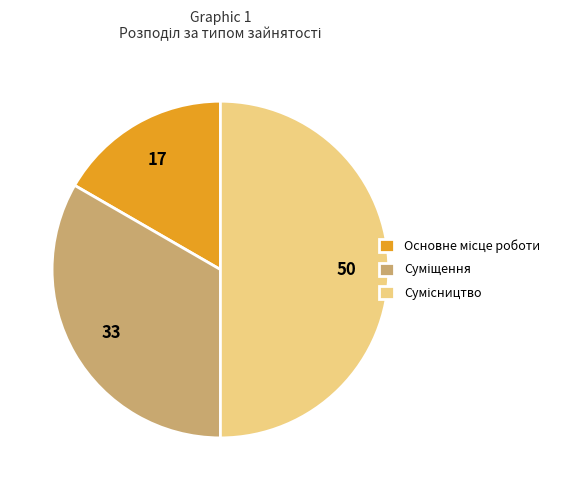

How many slices are in this pie chart?

3